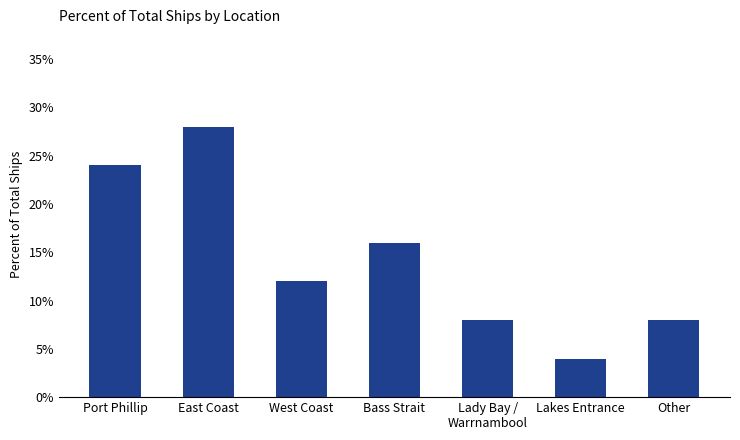

The chart shows a value of 4.0 at Lakes Entrance. True or false?

True